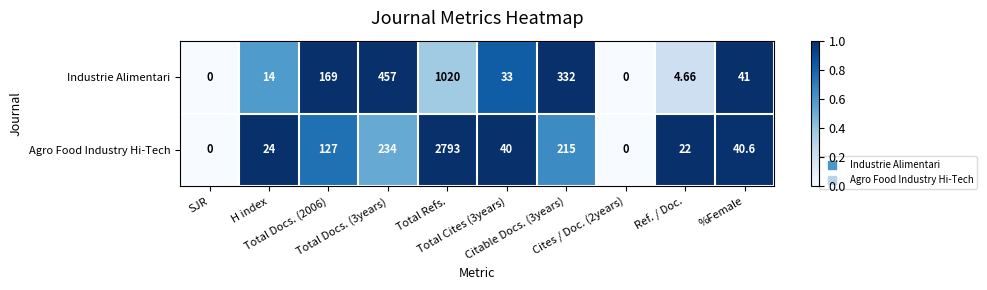

Which series has the largest total across all categories?

Agro Food Industry Hi-Tech